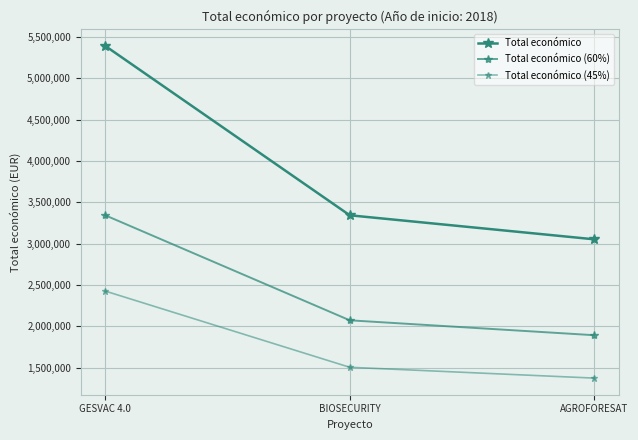

Where does the Total económico (60%) series first go above 2072196?

GESVAC 4.0